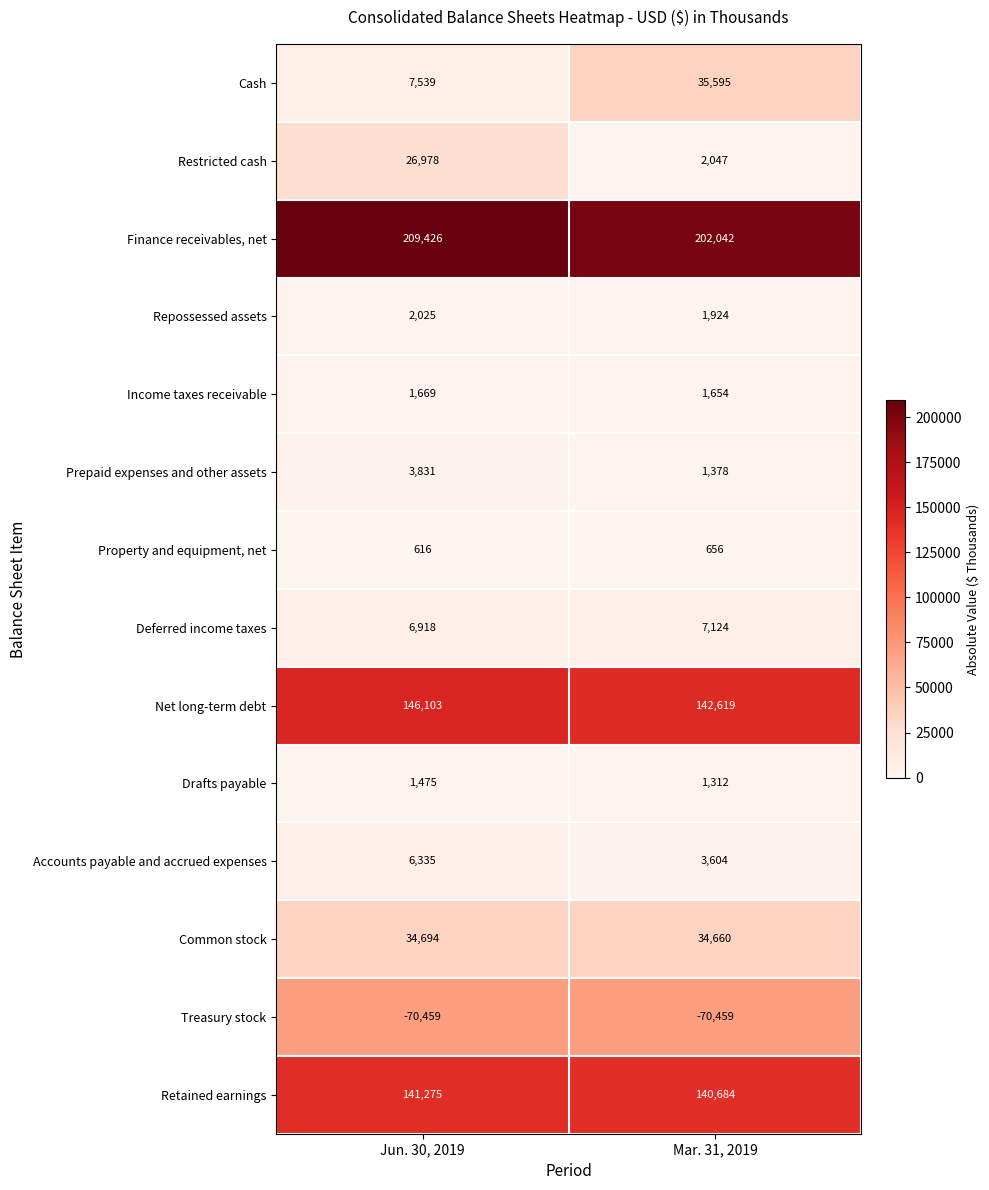

What is the difference between the maximum and minimum values in the Repossessed assets series?

101